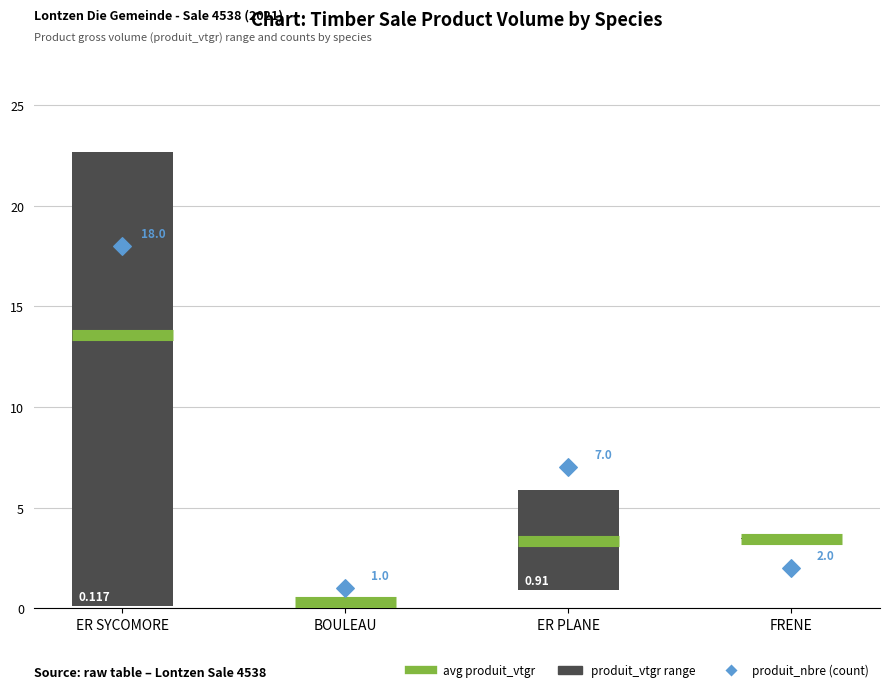

Is the value of produit_vtgr_min at BOULEAU greater than the value of produit_vtgr_max at ER SYCOMORE?

No